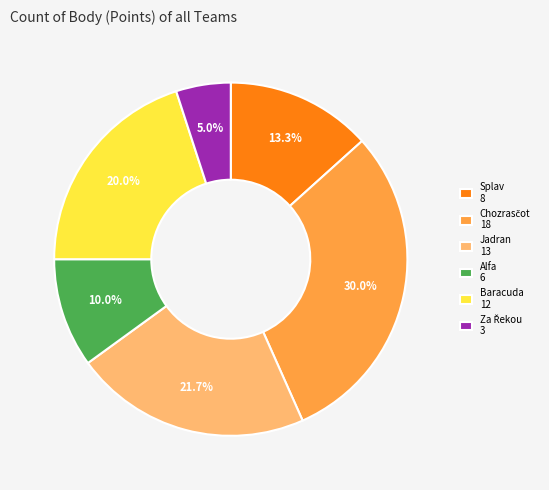

To the nearest percent, what is the average slice percentage?

17%